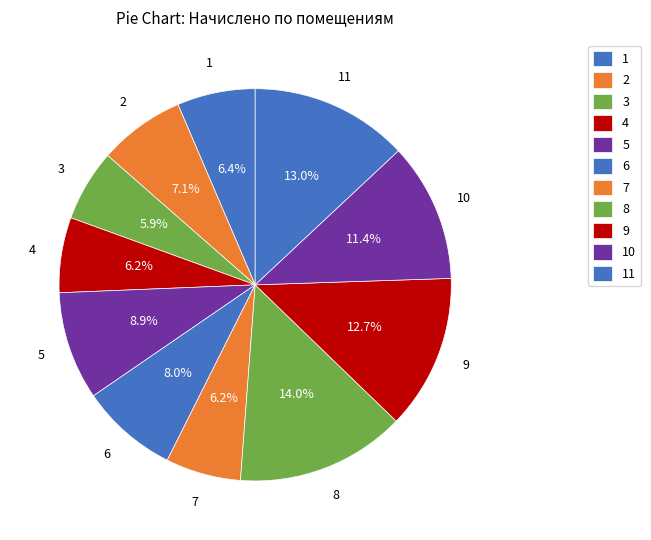

How many slices are in this pie chart?

11